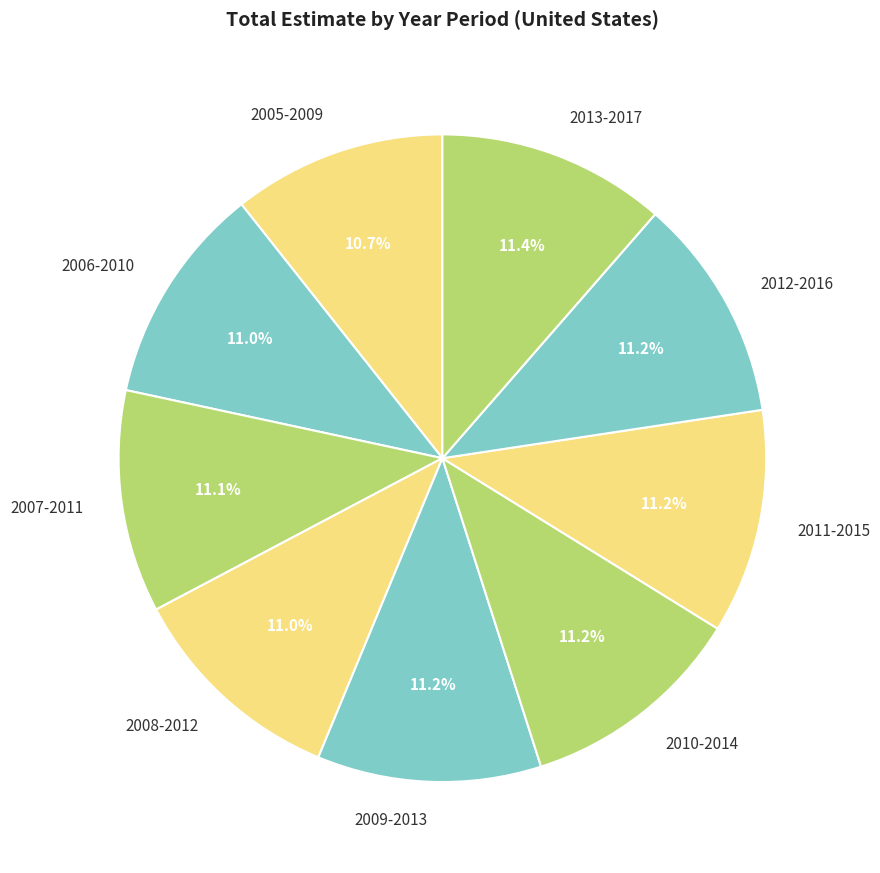

To the nearest percent, what is the combined percentage of 2010-2014 and 2007-2011?

22%